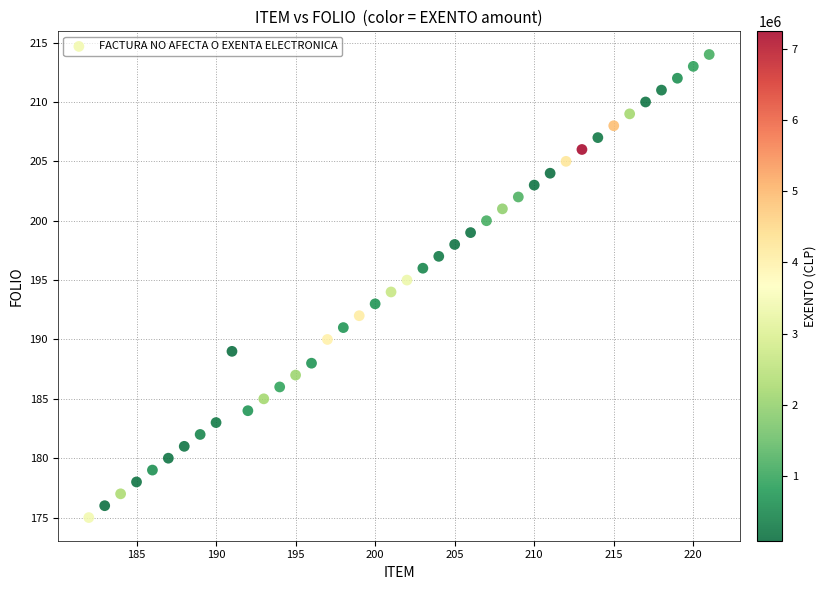

What is the range of Y values (max minus min)?

39